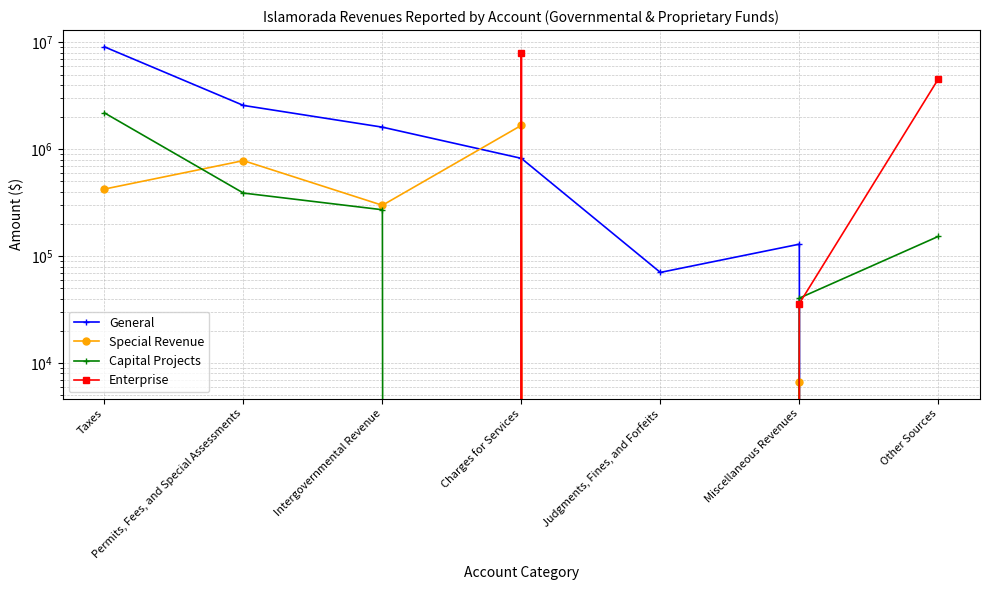

Which series has the widest spread of values?

General